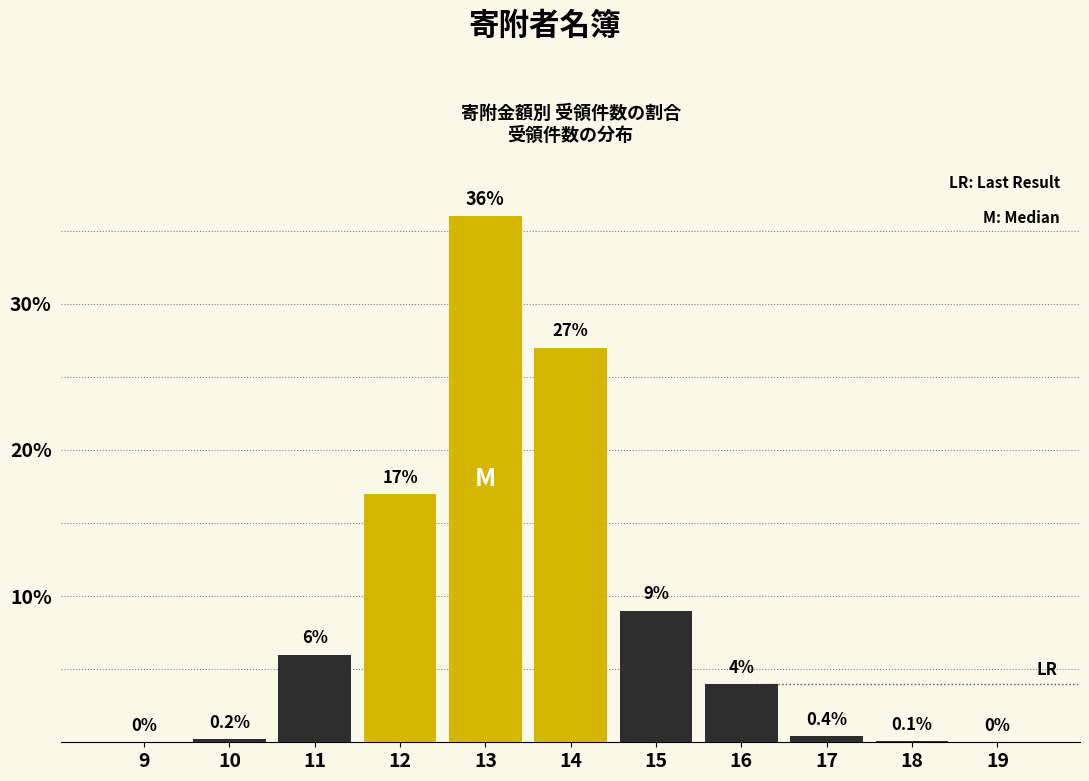

Reading left to right, list all the values displayed in this chart.

9=0.0	10=0.2	11=6.0	12=17.0	13=36.0	14=27.0	15=9.0	16=4.0	17=0.4	18=0.1	19=0.0